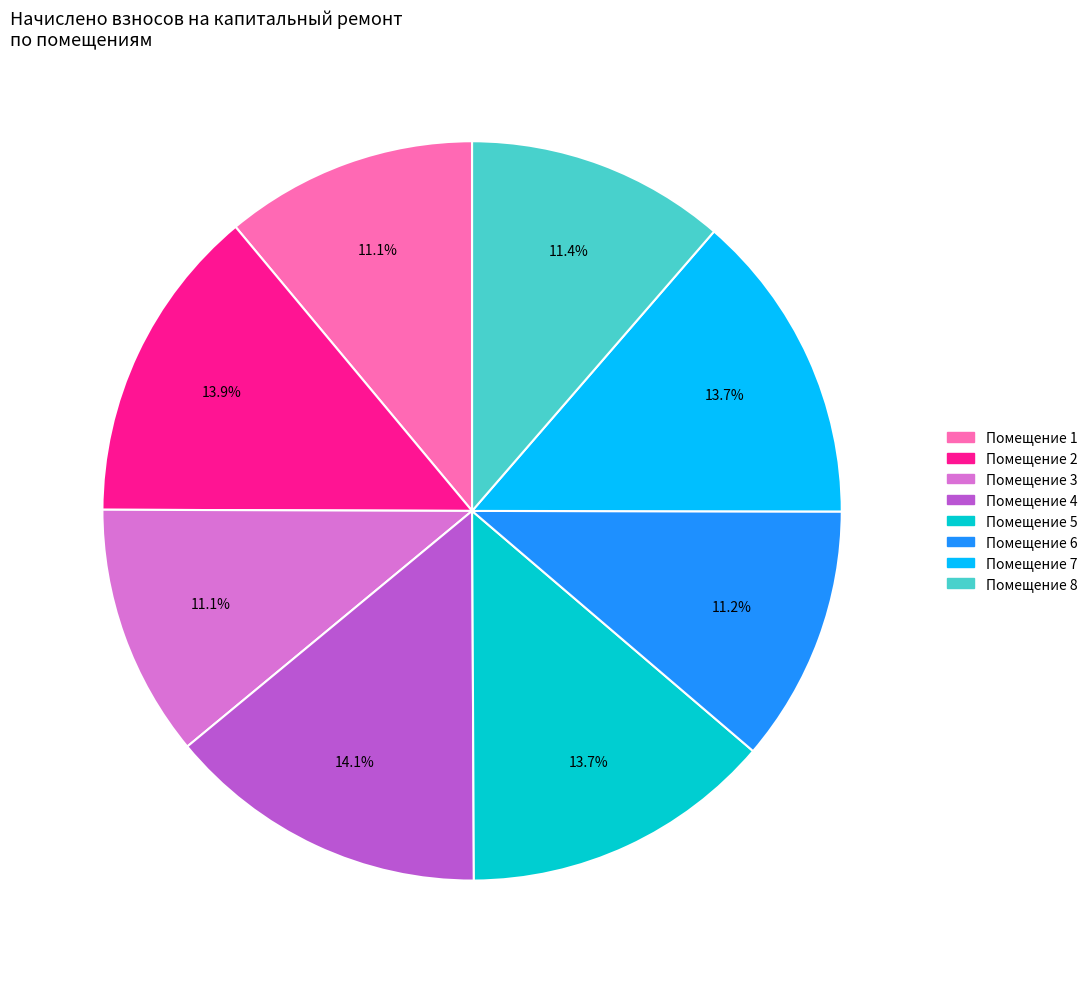

Is there any slice that represents more than half of the pie?

No